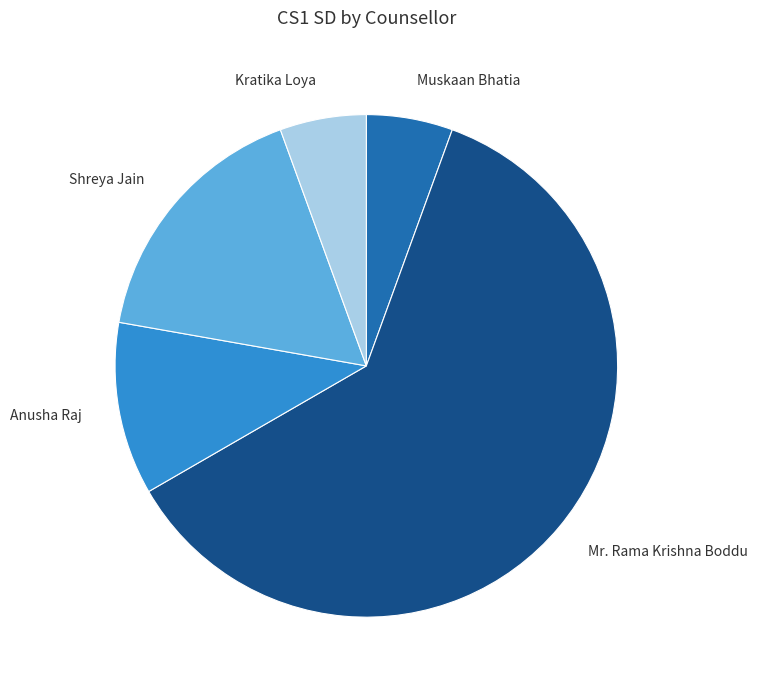

The Mr. Rama Krishna Boddu slice represents 61% of the pie. True or false?

True